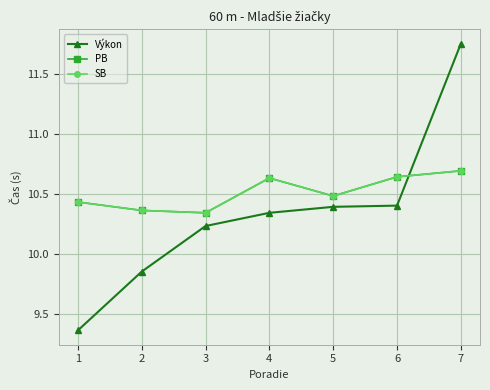

Reading right to left, extract all data points from this chart.

Výkon: 11.8	10.4	10.4	10.3	10.2	9.8	9.4
PB: 10.7	10.6	10.5	10.6	10.3	10.4	10.4
SB: 10.7	10.6	10.5	10.6	10.3	10.4	10.4